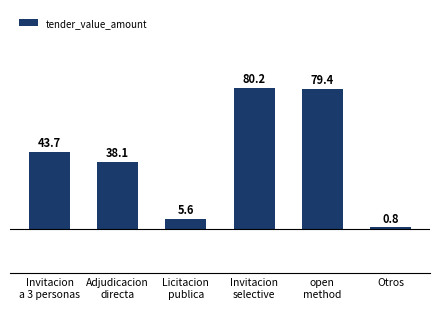

Rank the categories by value from lowest to highest.

Otros, Licitacion
publica, Adjudicacion
directa, Invitacion
a 3 personas, open
method, Invitacion
selective